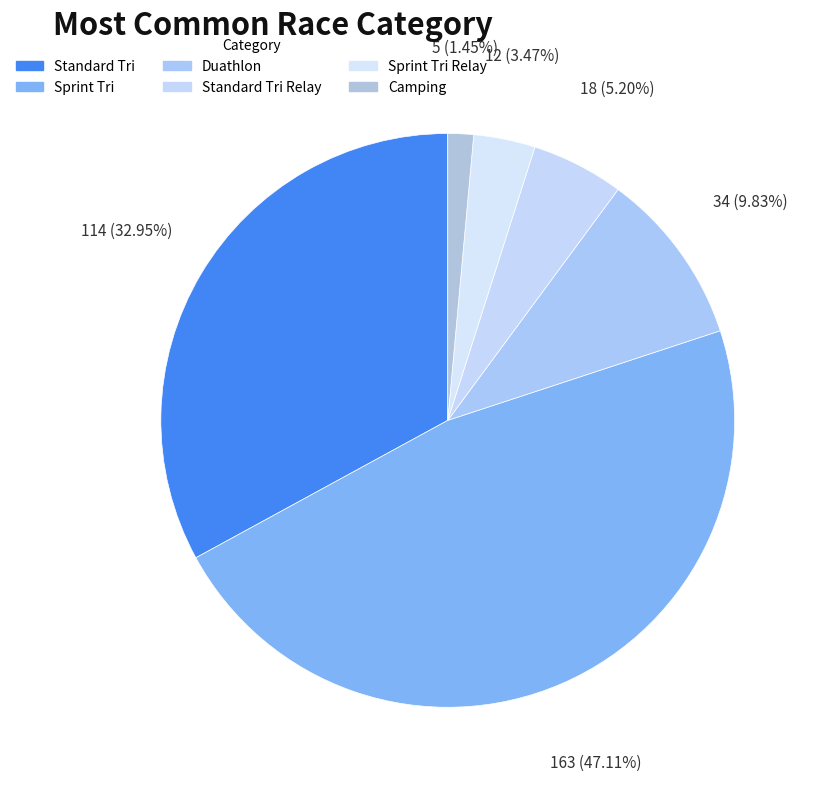

How many segments does this pie chart have?

6